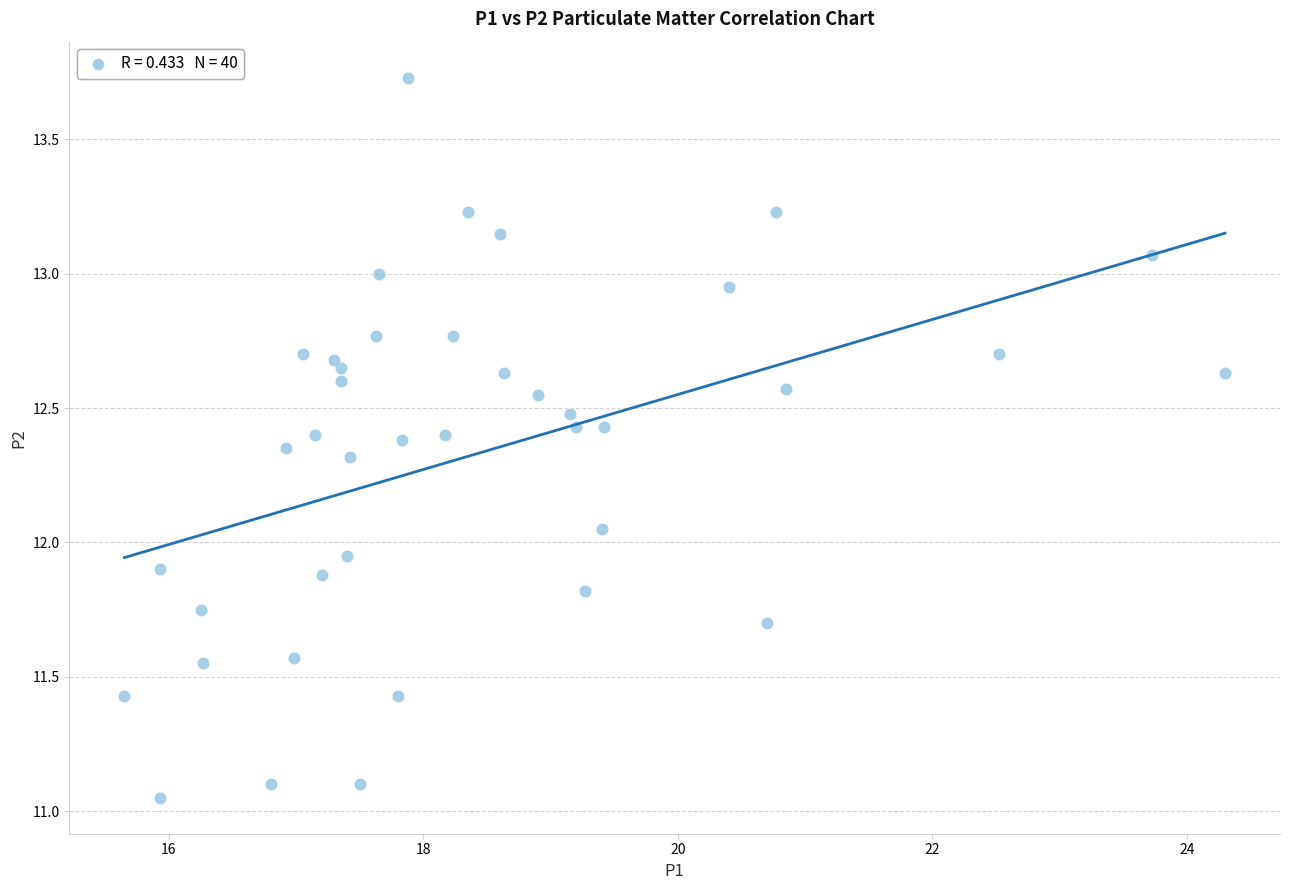

What is the range of Y values (max minus min)?

2.7